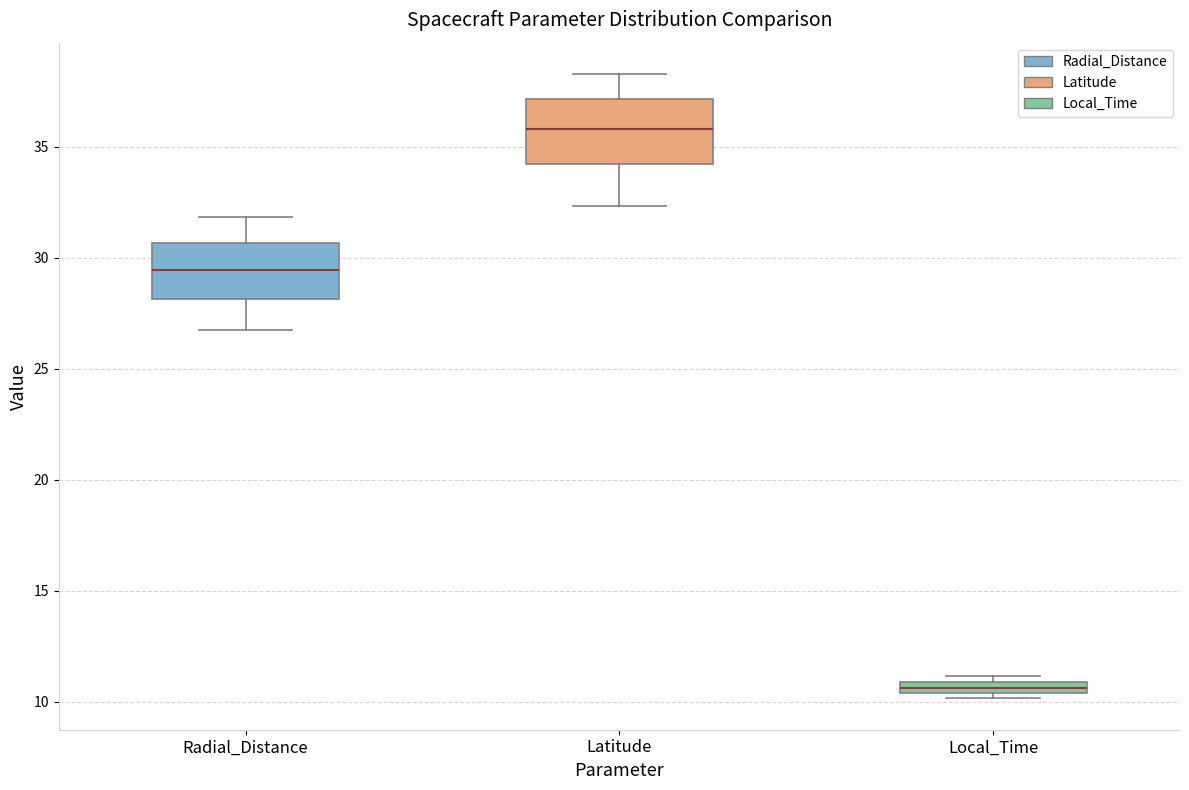

Where does the median line of the box for Latitude sit on the y-axis? The values are not printed on the chart, so give them approximately, as read against the axis.

36.0